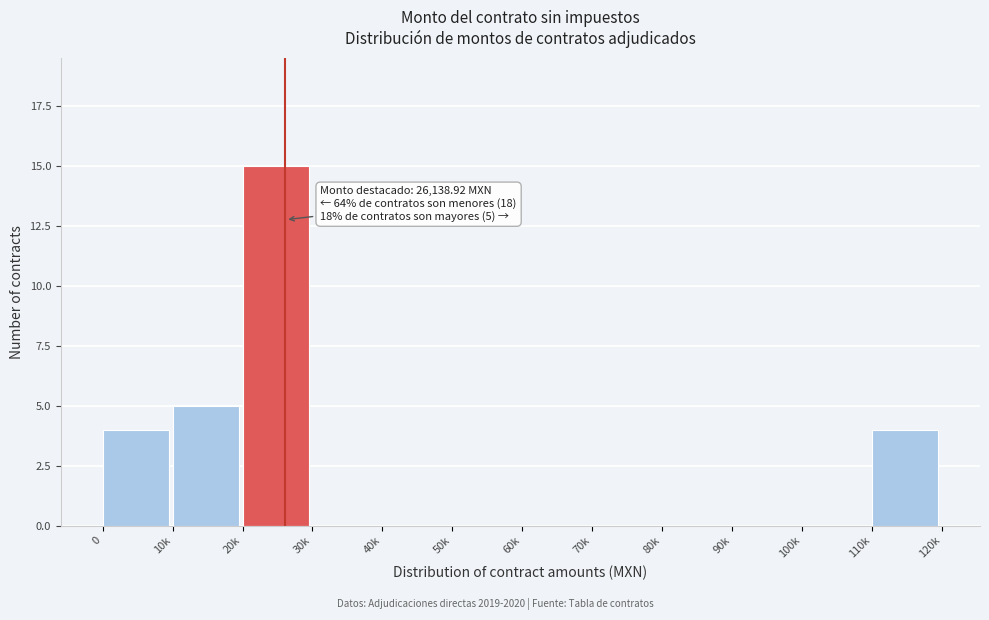

Reading left to right, transcribe all the data shown in this chart.

0=4	10k=5	20k=15	30k=0	40k=0	50k=0	60k=0	70k=0	80k=0	90k=0	100k=0	110k=4